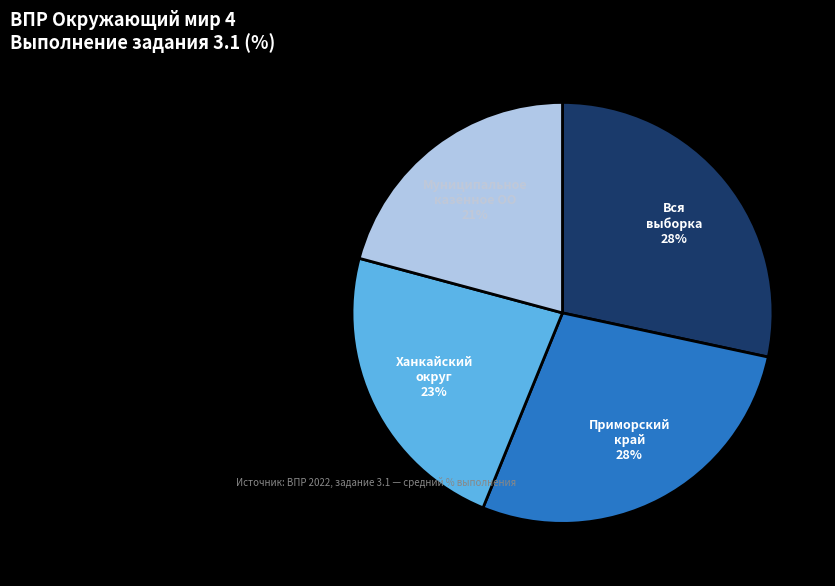

To the nearest percent, what is the average slice percentage?

25%